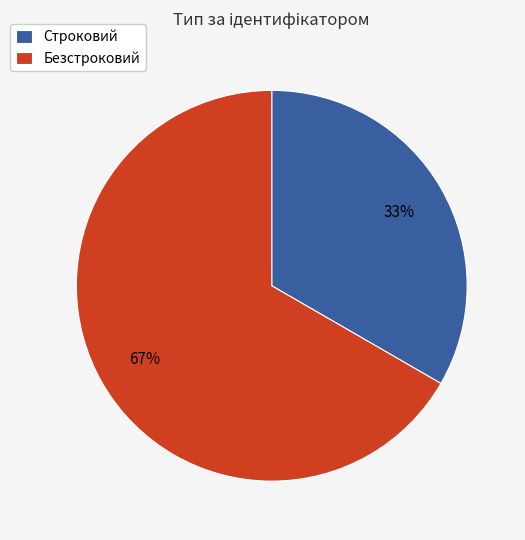

Between Строковий and Безстроковий, which is larger?

Безстроковий